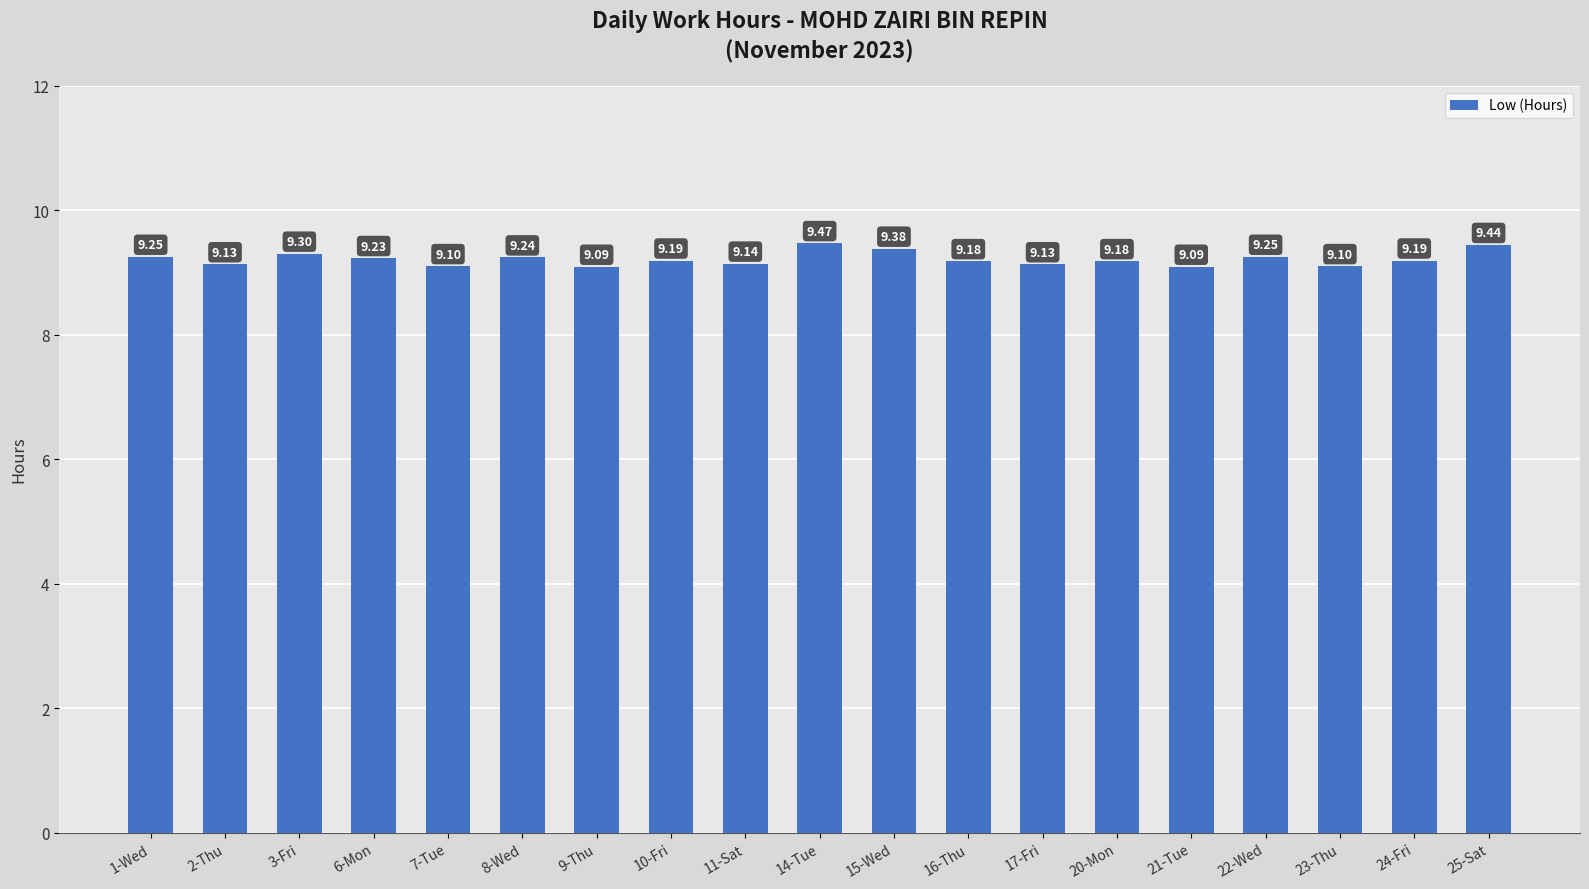

What is the greatest value displayed?

9.5